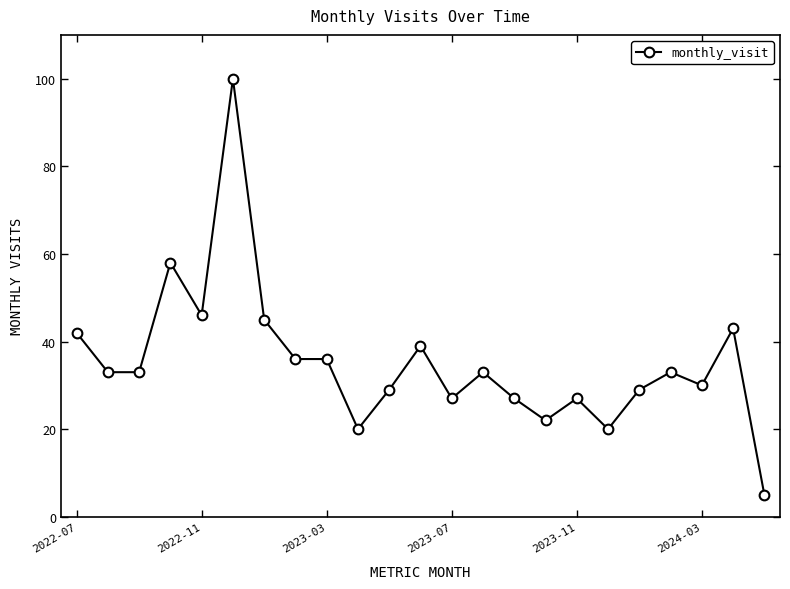

How many series are shown in this chart?

1